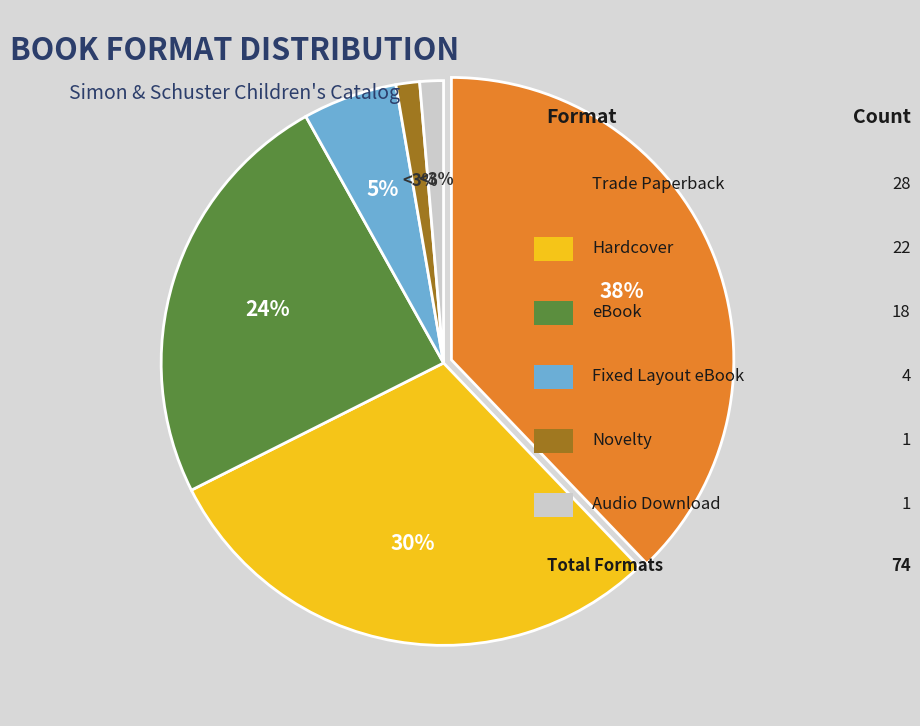

Is there a majority slice in this chart?

No